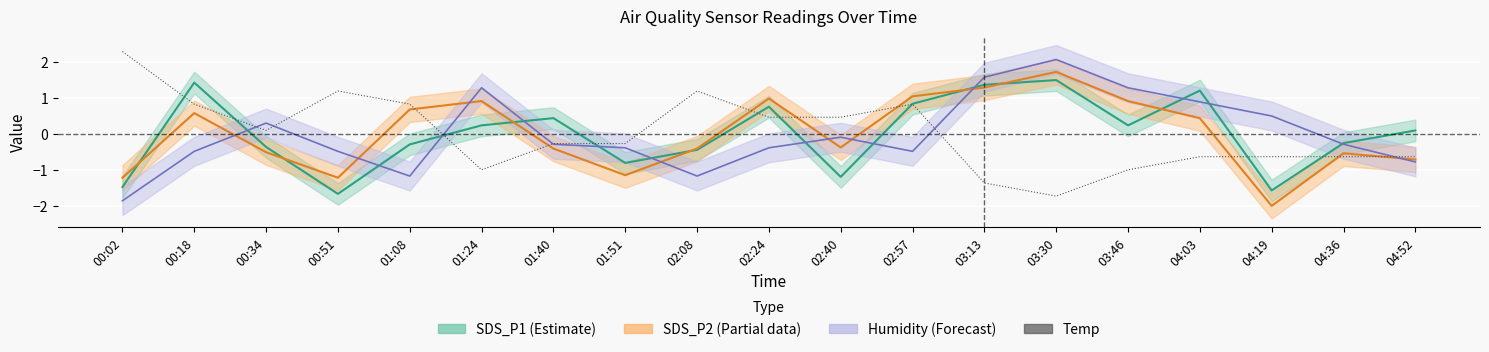

At which label does the data first exceed 0?

00:02